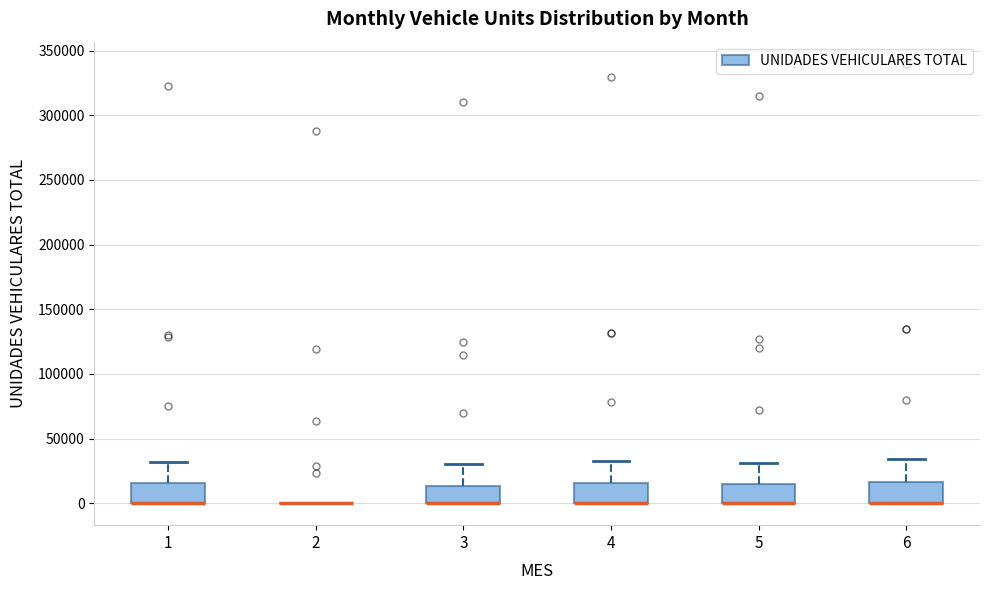

Reading left to right, read every box against the y-axis: the position of its median line, the range the box covers, and the ends of its whiskers. The values are not printed on the chart, so give them approximately, as read against the axis.

1: median 0 (drawn on the box's lower edge), box 0 to 15000, whiskers 0 to 30000
2: box collapsed to a line at 0, whiskers 0 to 0
3: median 0 (drawn on the box's lower edge), box 0 to 15000, whiskers 0 to 30000
4: median 0 (drawn on the box's lower edge), box 0 to 15000, whiskers 0 to 35000
5: median 0 (drawn on the box's lower edge), box 0 to 15000, whiskers 0 to 30000
6: median 0 (drawn on the box's lower edge), box 0 to 15000, whiskers 0 to 35000